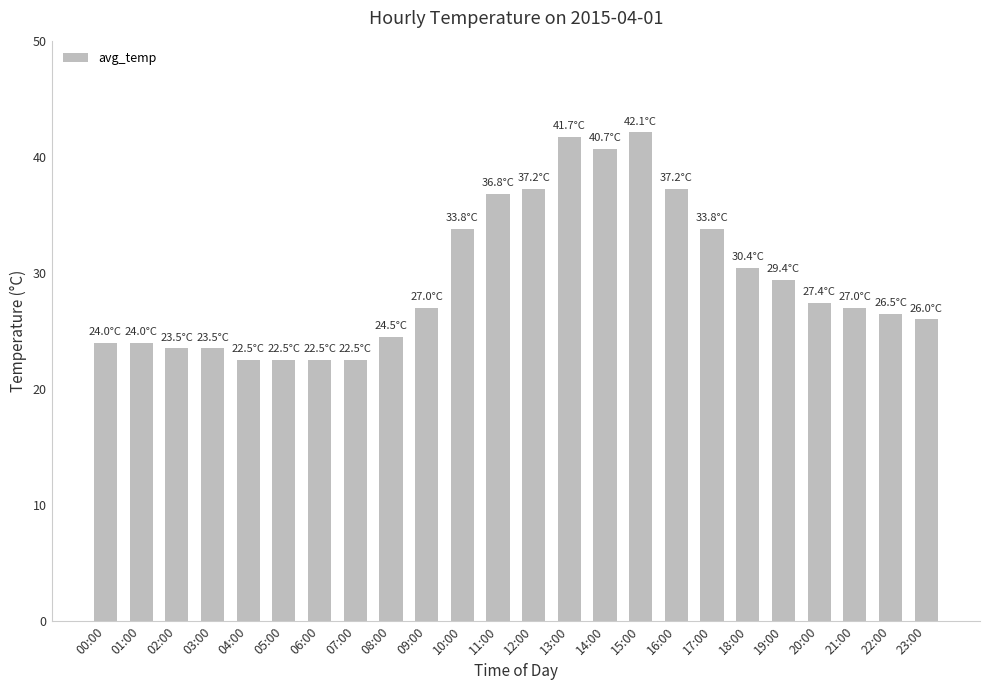

What is the greatest value displayed?

42.1